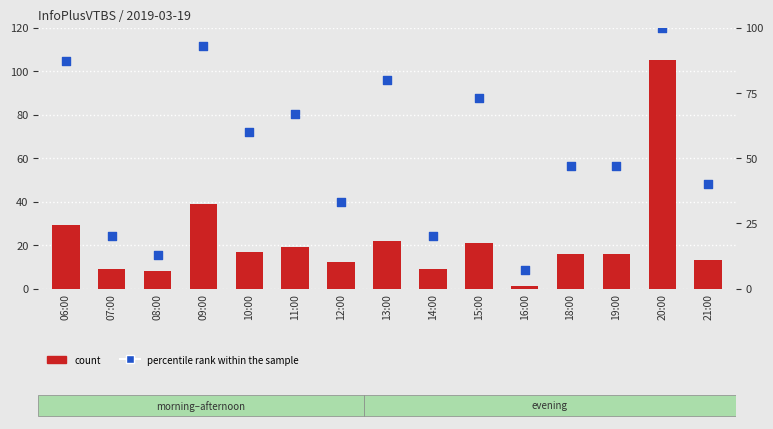

What are all the series names shown in the legend?

count, percentile rank within the sample